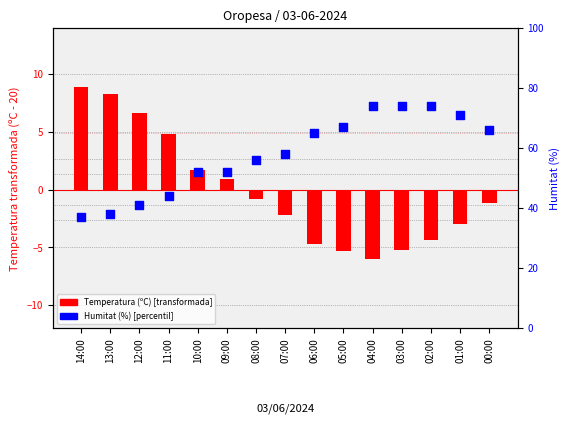

Which series reaches the minimum Y coordinate?

Temperatura (ºC) centered